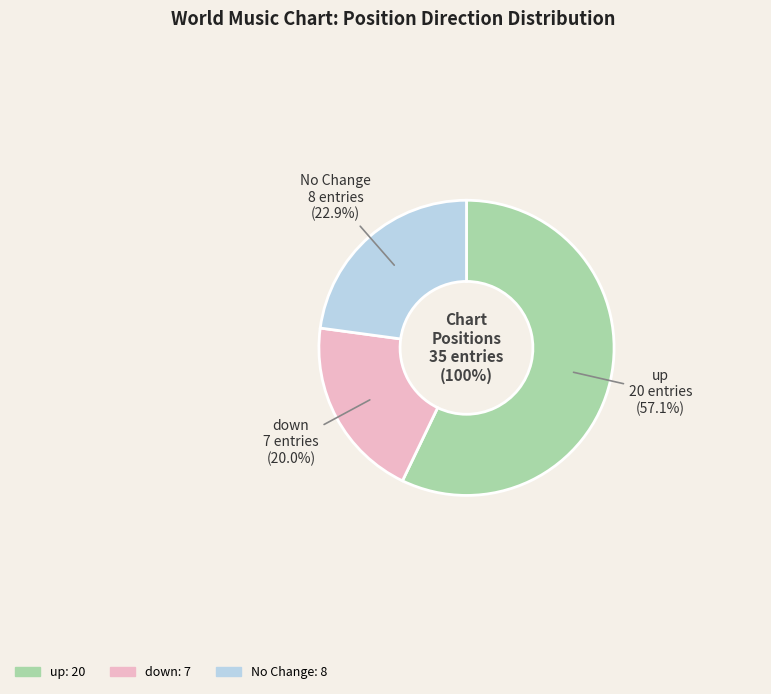

How many slices are in this pie chart?

3